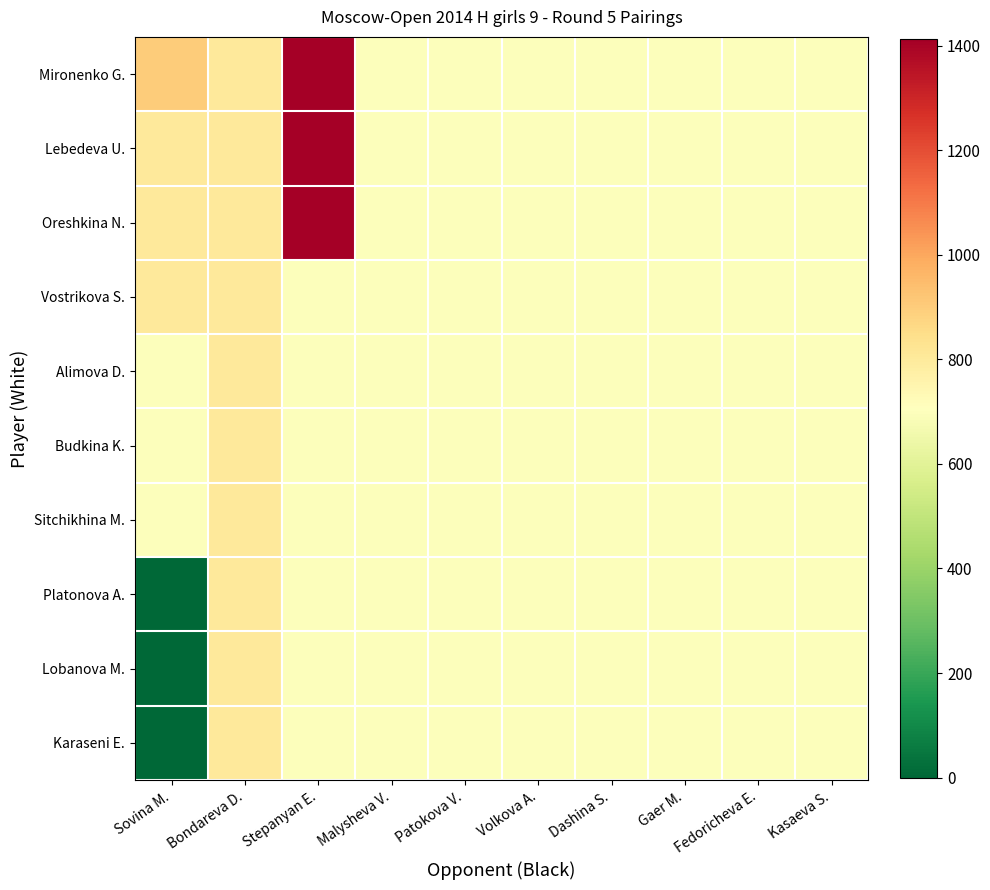

Which series has the largest total across all categories?

Mironenko G.